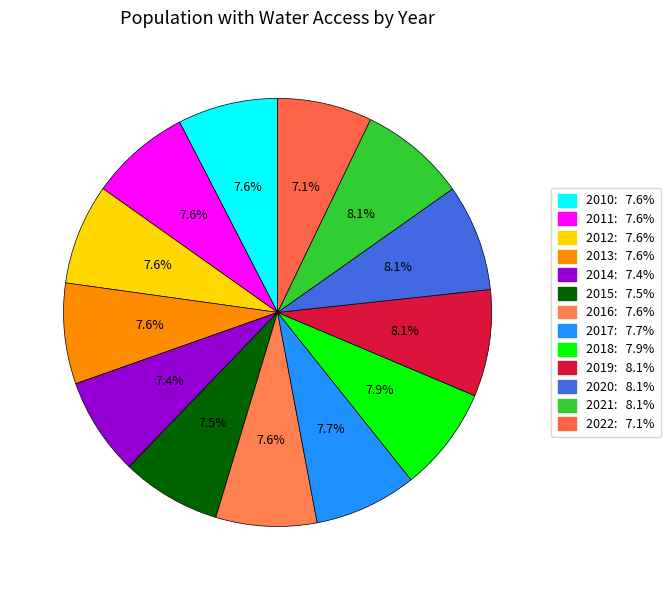

Rank the categories by value from highest to lowest.

2019, 2020, 2021, 2018, 2017, 2016, 2011, 2012, 2013, 2010, 2015, 2014, 2022